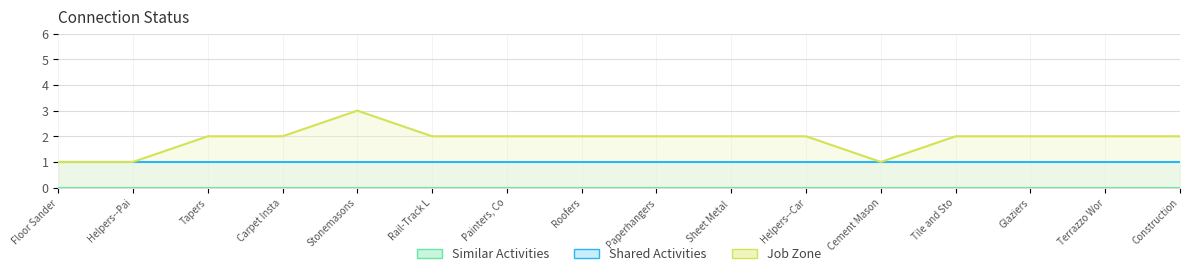

List the series in order of their overall mean, lowest first.

Similar Activities, Shared Activities, Job Zone